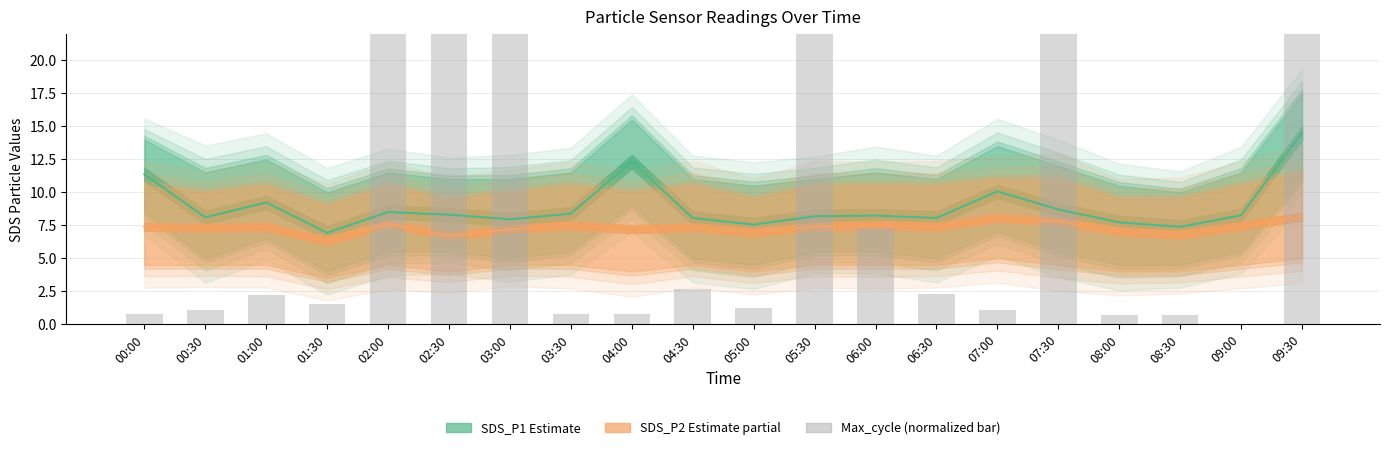

What is the sum of all values?

269.6